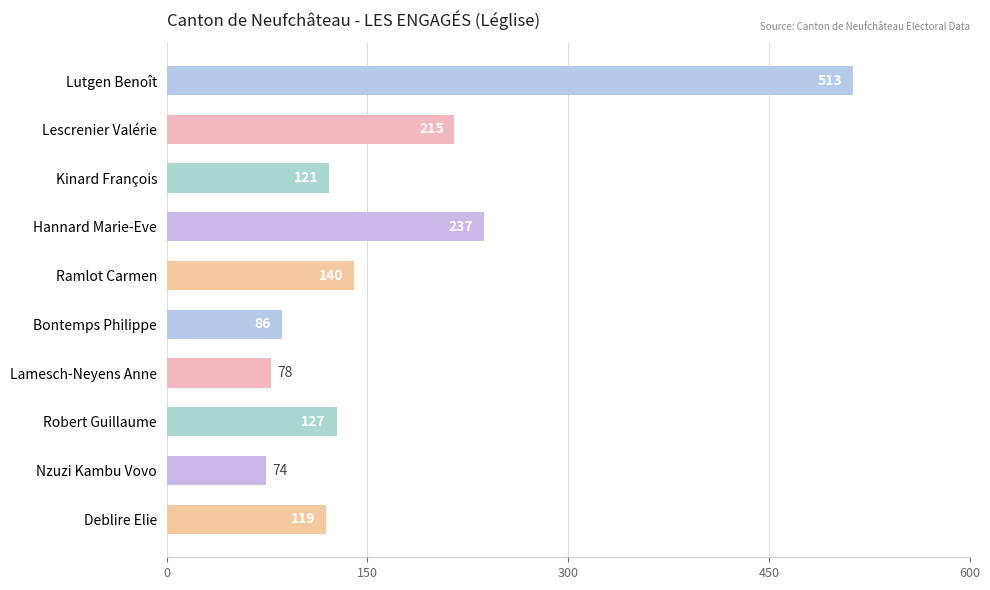

Reading top to bottom, transcribe all the data shown in this chart.

513	215	121	237	140	86	78	127	74	119